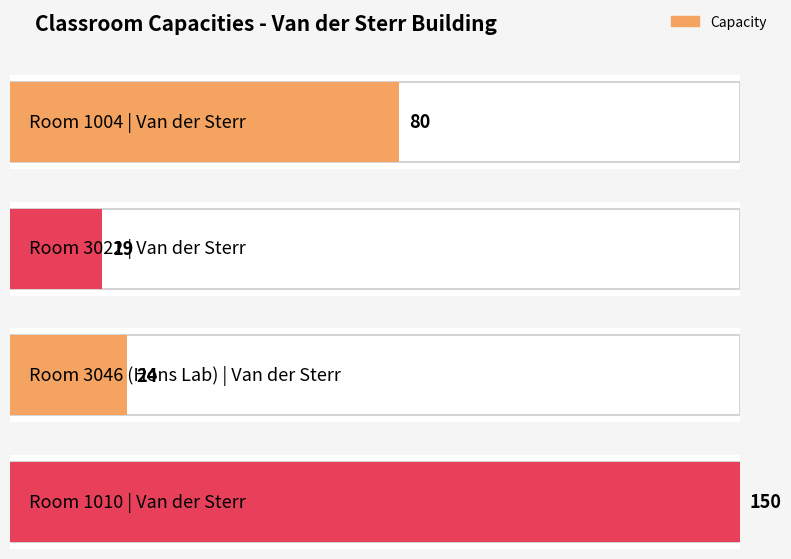

Are the bars grouped side by side (vs. stacked)?

No